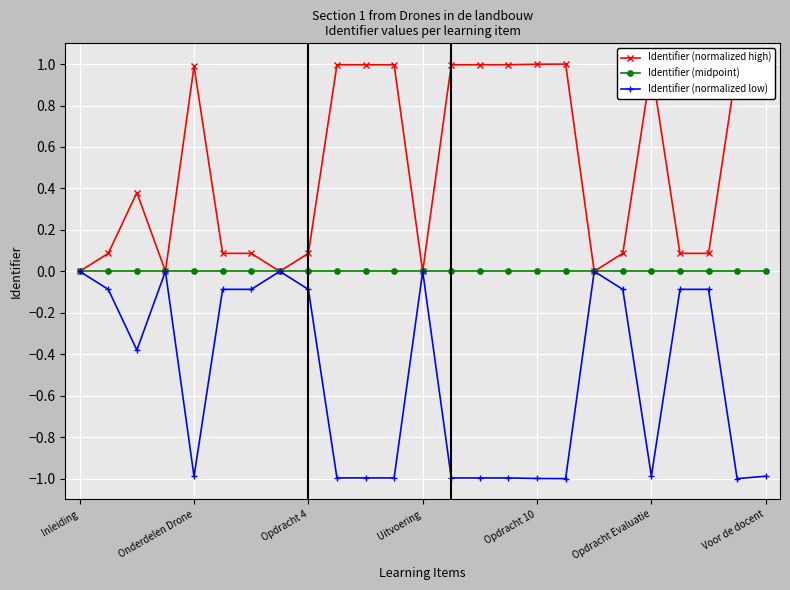

True or false: Identifier (normalized high) has more than 2 interior local peaks.

True